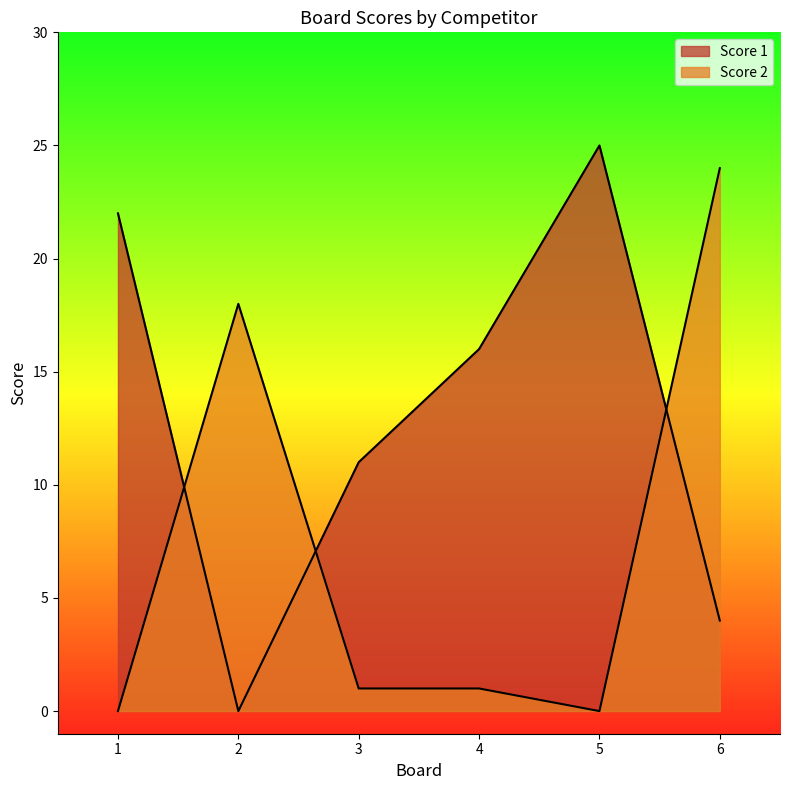

Which category has the lowest value in the Score 1 series?

2